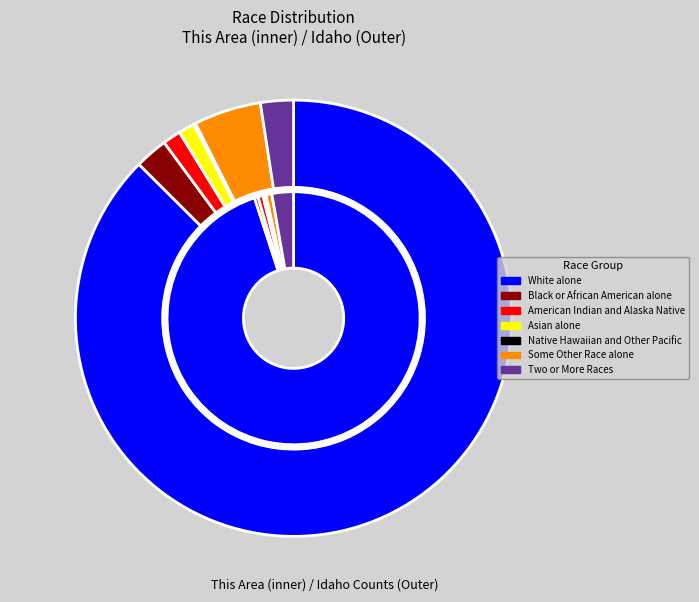

What is the ratio of the value at Some Other Race alone to the value at American Indian and Alaska Native?

1.2